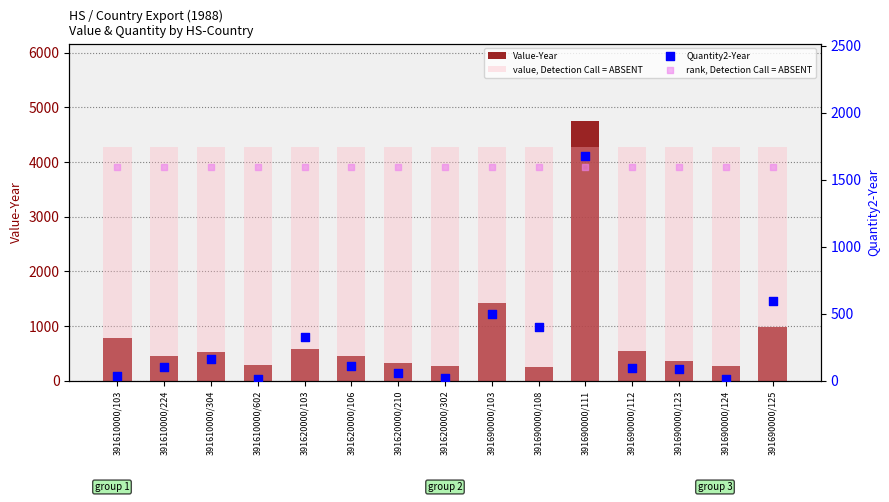

Which series has the largest Y range (max minus min)?

Value-Year